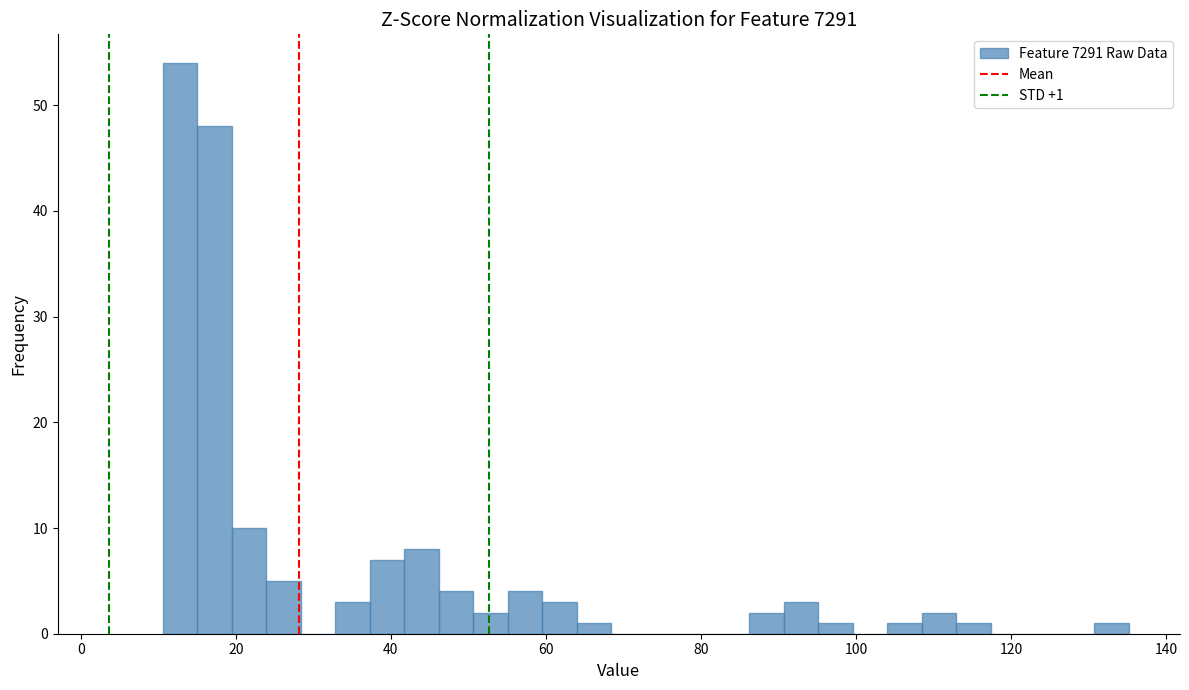

Read against the x-axis, roughly where is the centre of the tallest bar?

12